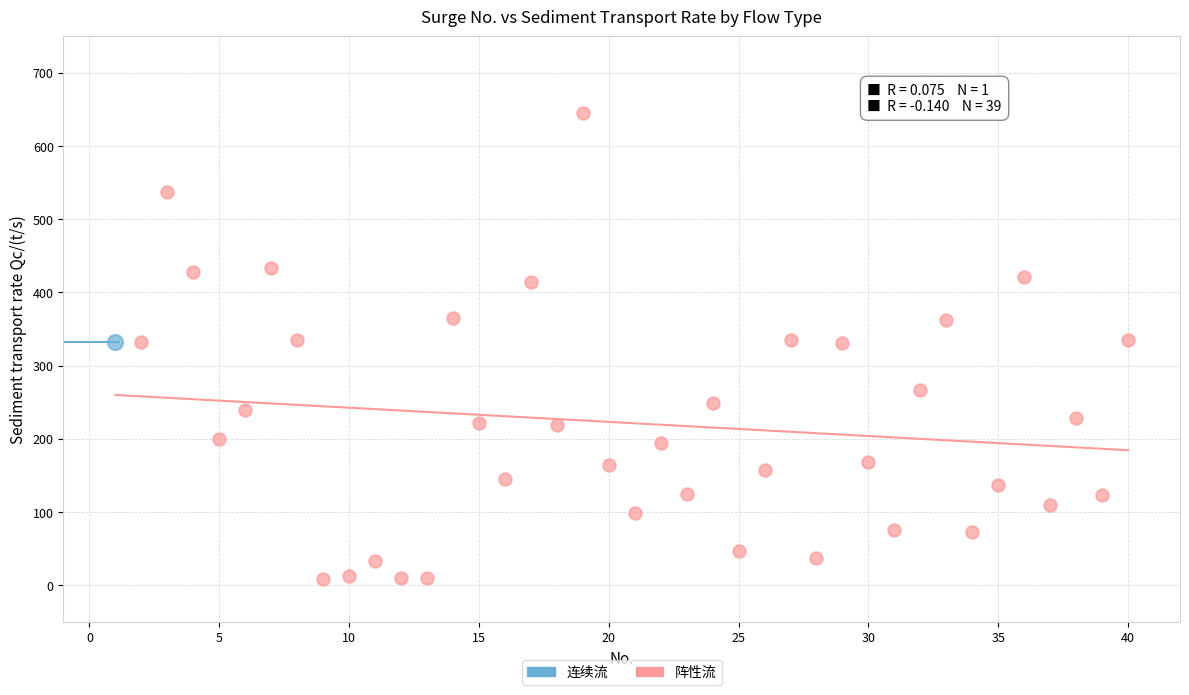

What are all the series names shown in the legend?

连续流, 阵性流